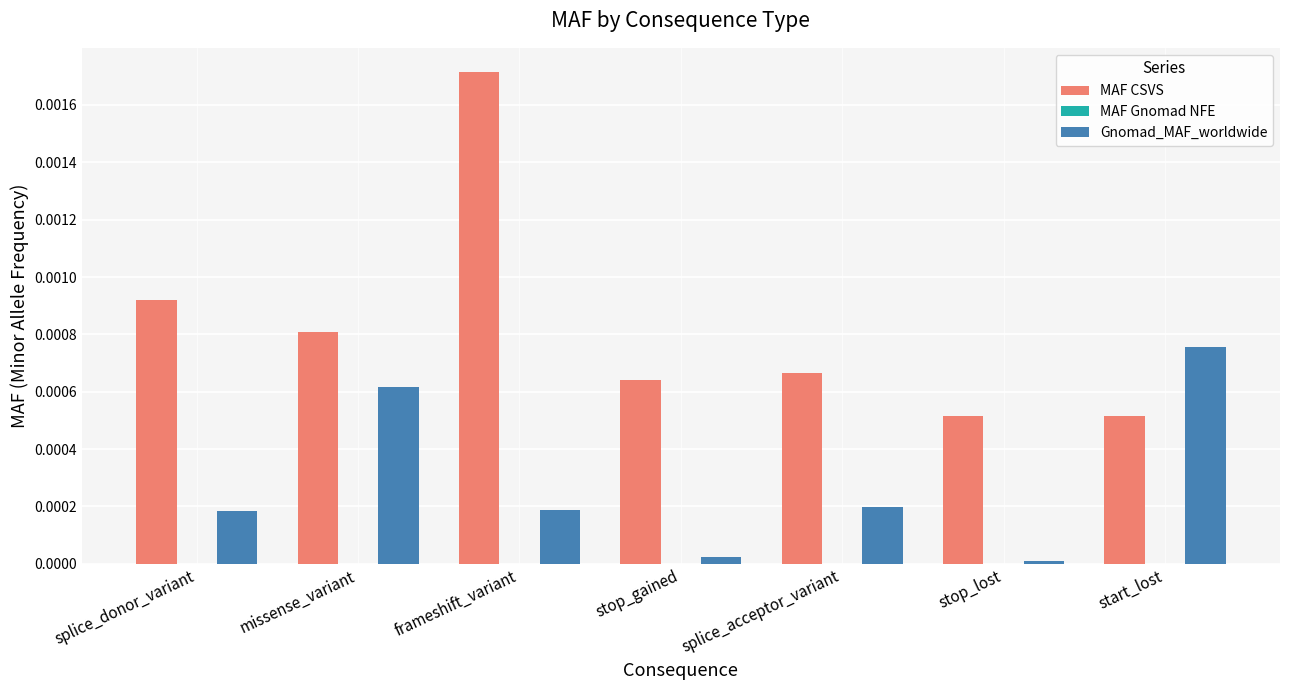

Is it true that Gnomad_MAF_worldwide equals 0.0 at start_lost?

True